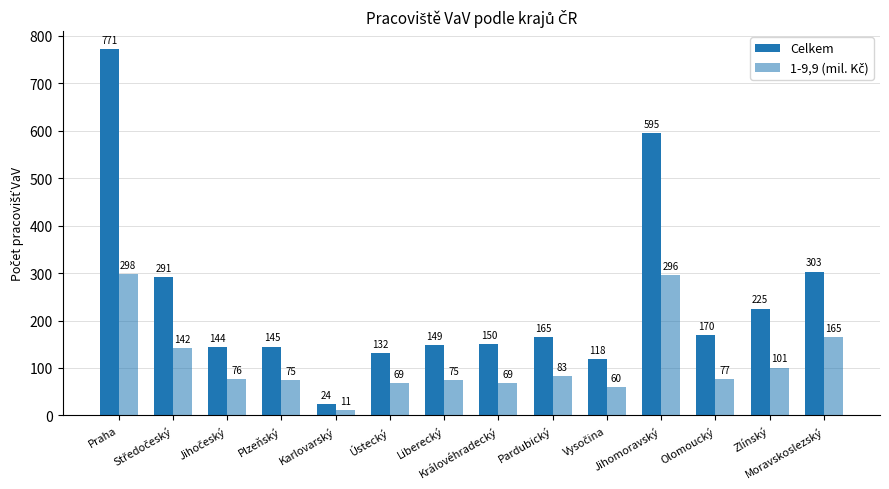

How many categories are shown in the chart?

14